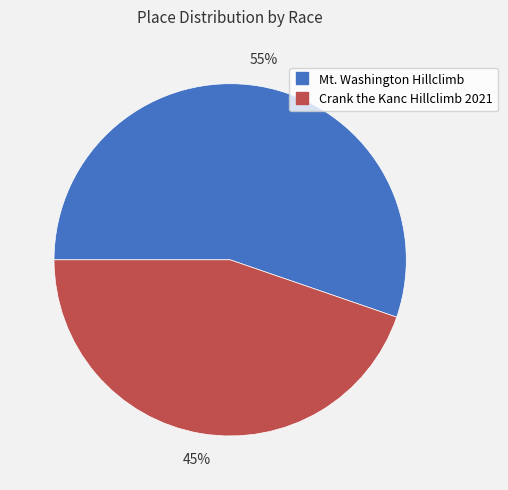

Approximately how many times larger is the value at Crank the Kanc Hillclimb 2021 compared to Mt. Washington Hillclimb?

0.8